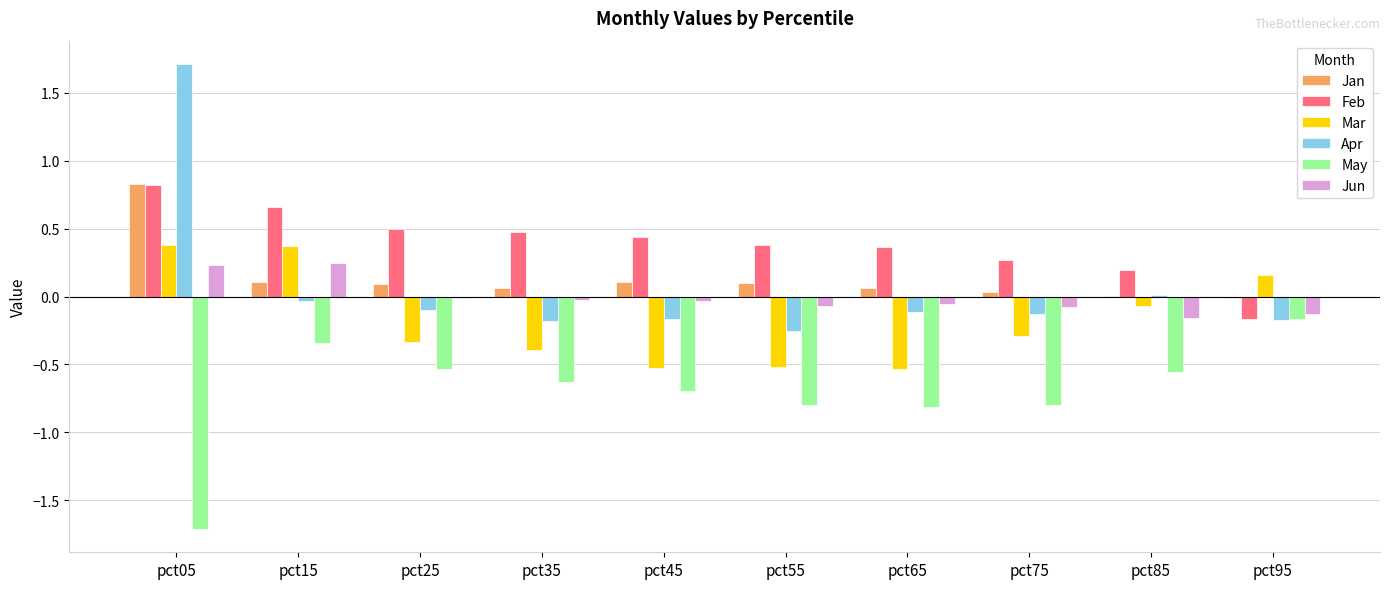

The Mar series shows -0.3 at pct25. True or false?

True